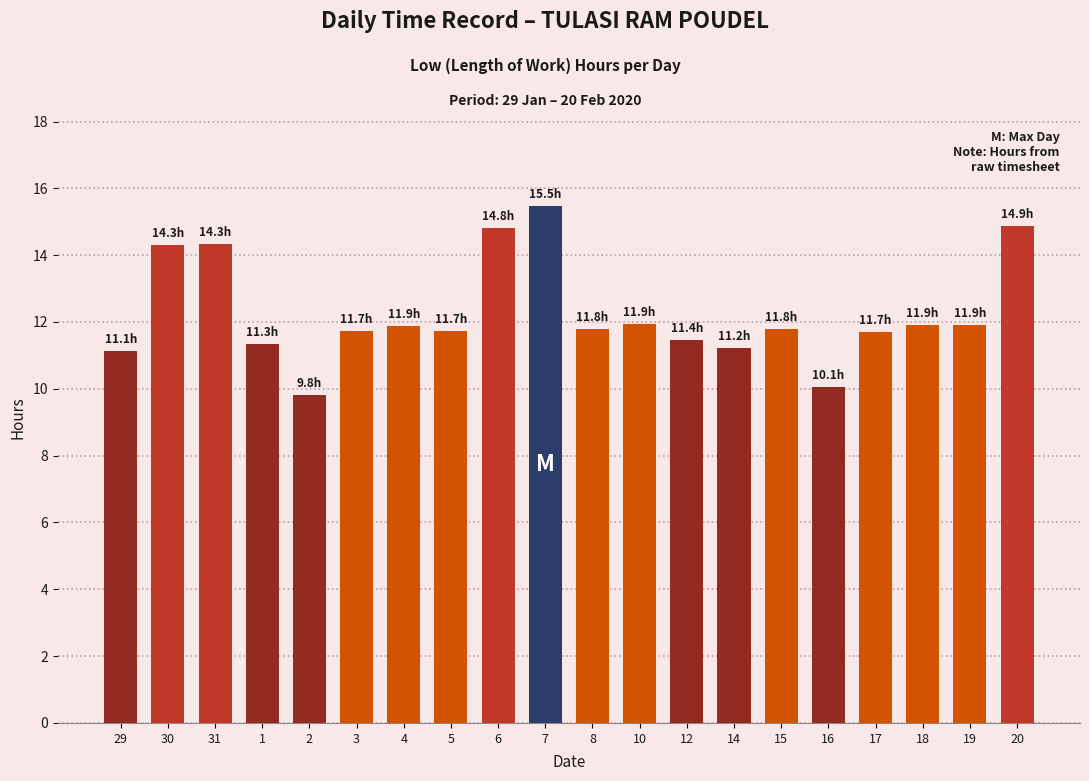

What is the maximum value shown in the chart?

15.5